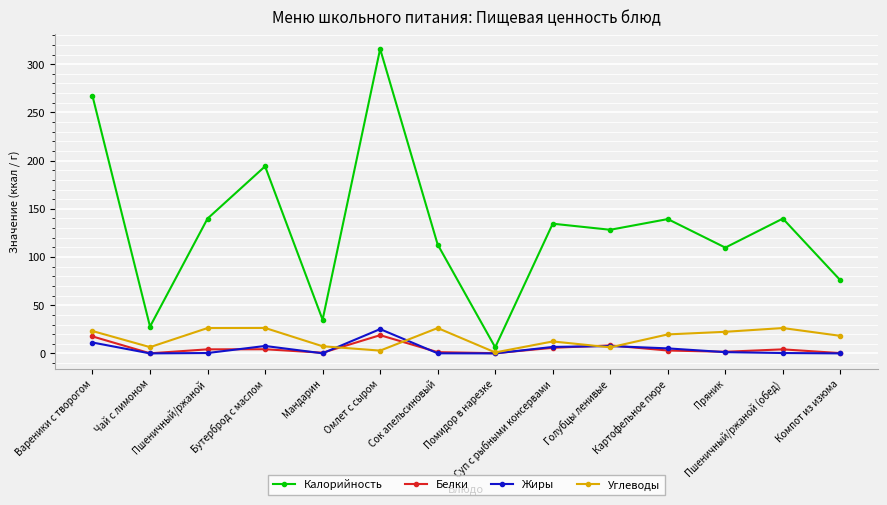

What is the sum of all Калорийность values?

1827.1